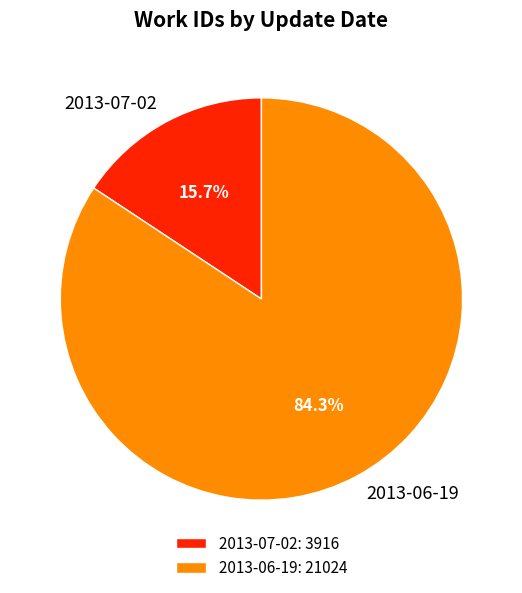

Which category has the smallest portion of the pie?

2013-07-02